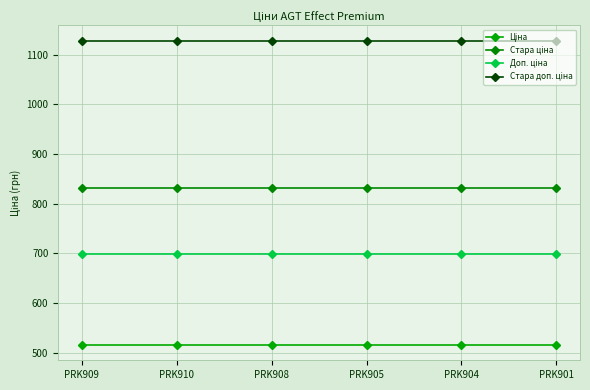

Reading left to right, list all the values displayed in this chart.

Ціна: PRK909=515.8	PRK910=515.8	PRK908=515.8	PRK905=515.8	PRK904=515.8	PRK901=515.8
Стара ціна: PRK909=832.4	PRK910=832.4	PRK908=832.4	PRK905=832.4	PRK904=832.4	PRK901=832.4
Доп. ціна: PRK909=699.0	PRK910=699.0	PRK908=699.0	PRK905=699.0	PRK904=699.0	PRK901=699.0
Стара доп. ціна: PRK909=1128.0	PRK910=1128.0	PRK908=1128.0	PRK905=1128.0	PRK904=1128.0	PRK901=1128.0